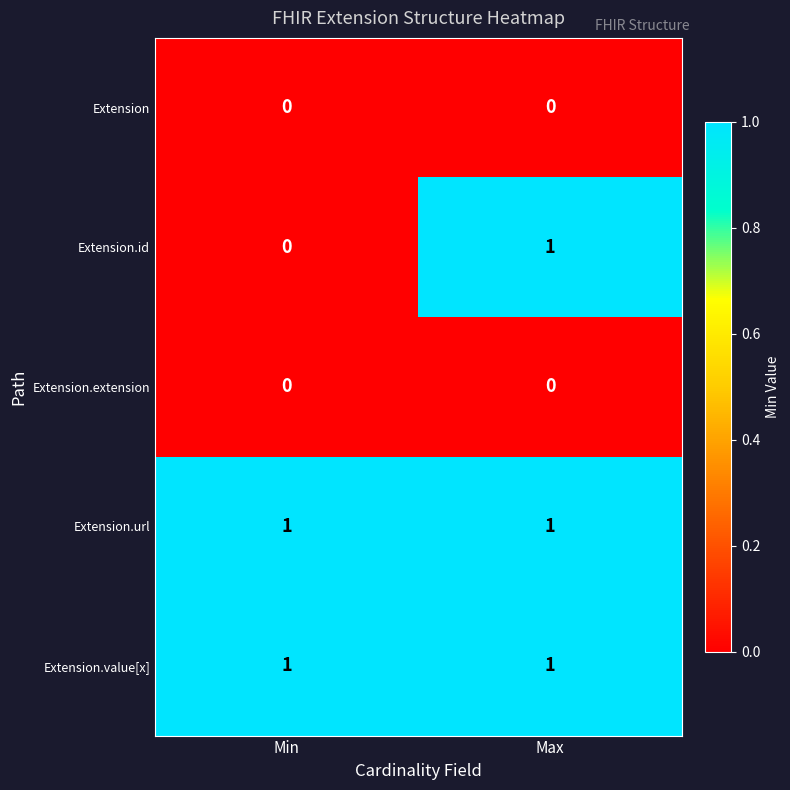

The Extension.extension series shows 0 at Min. True or false?

True